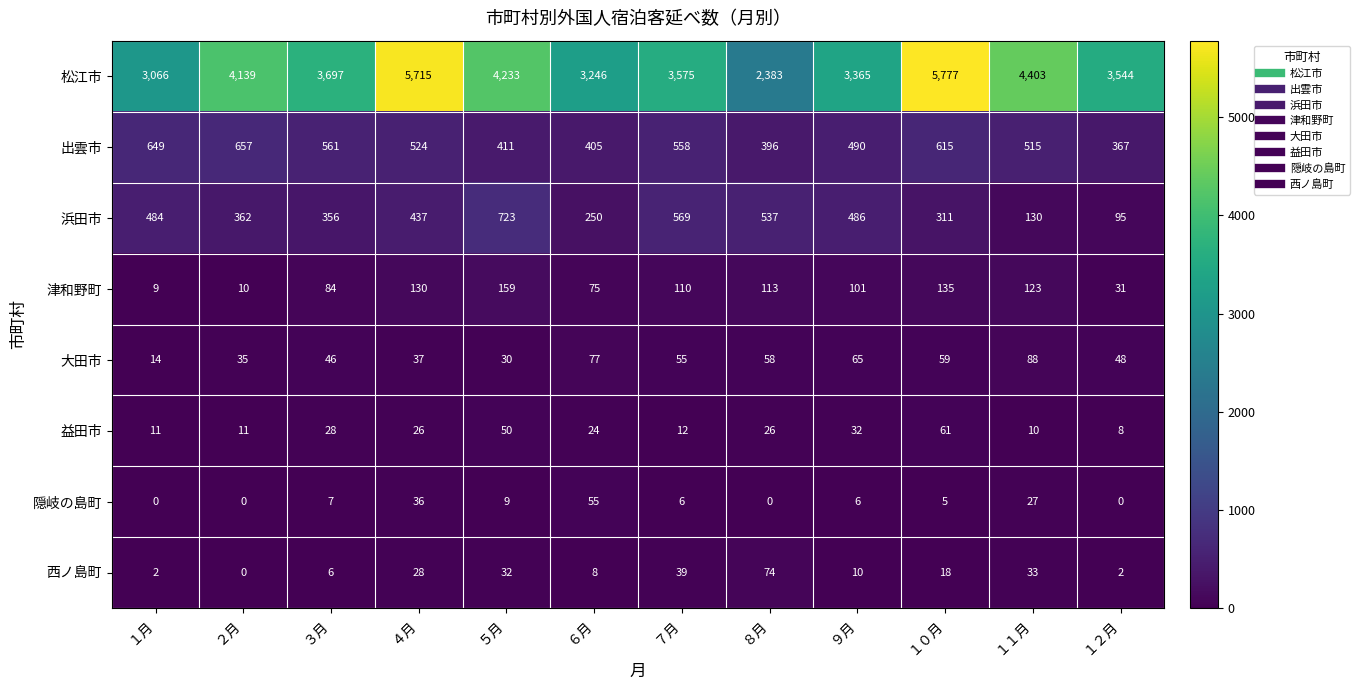

At which category is the sum across all series the highest?

１０月